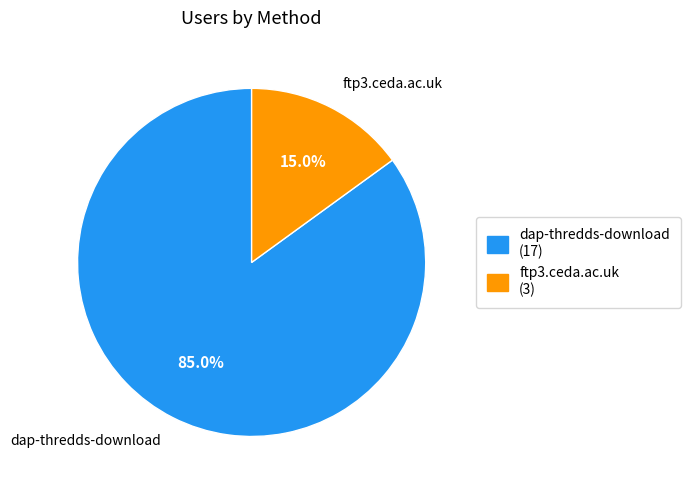

Which category has the biggest portion of the pie?

dap-thredds-download